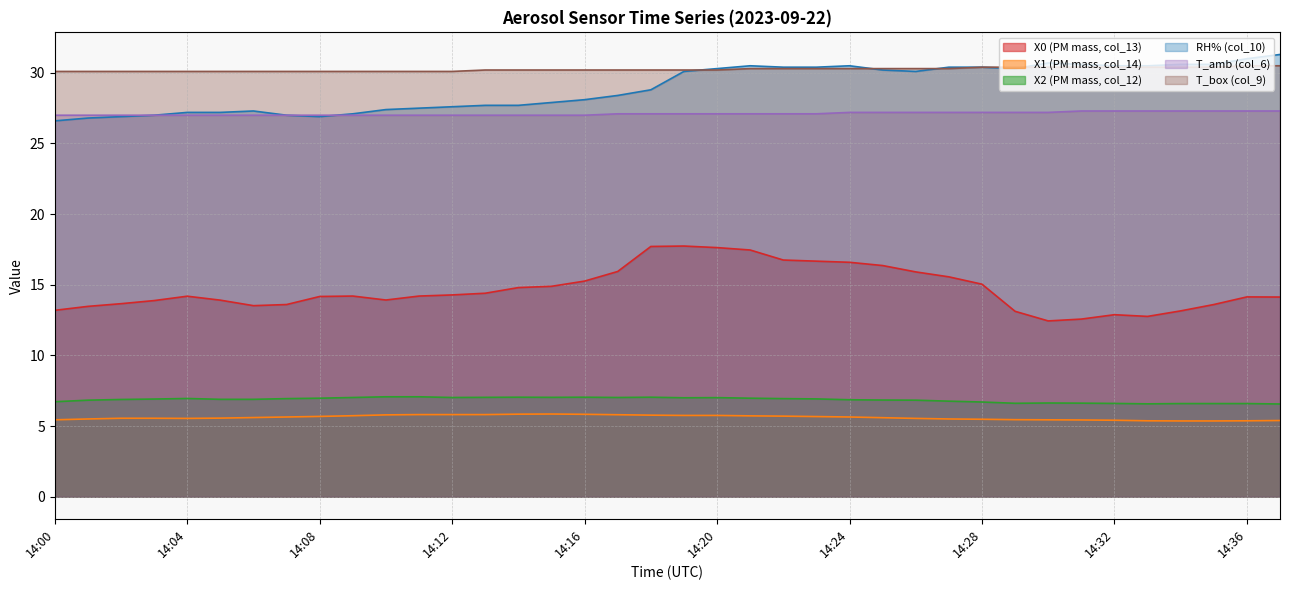

In X2 (PM mass, col_12), how many points are lower than both neighbors (excluding endpoints)?

6